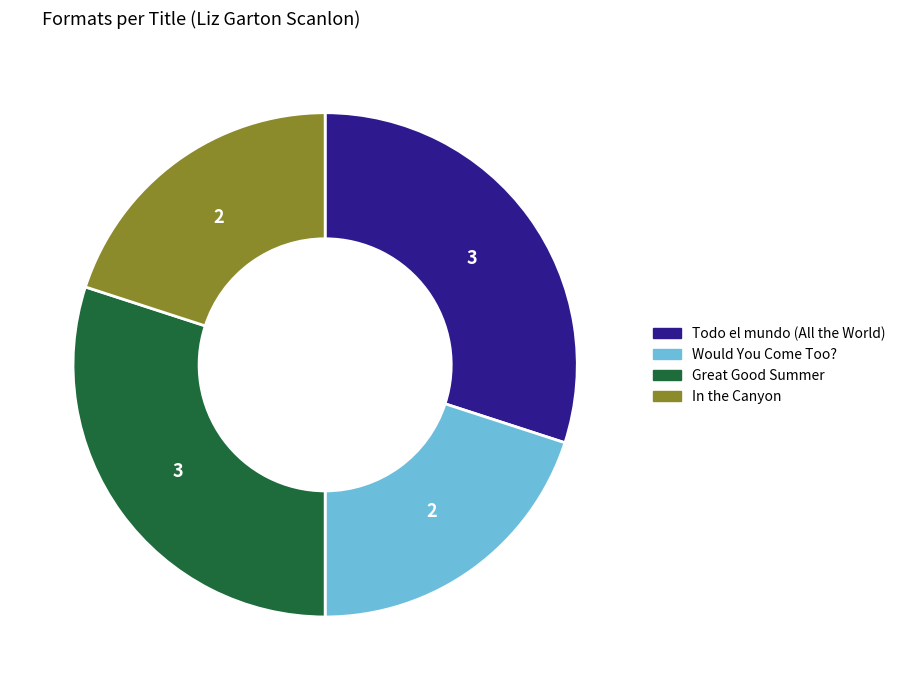

The Great Good Summer slice represents 19% of the pie. True or false?

False